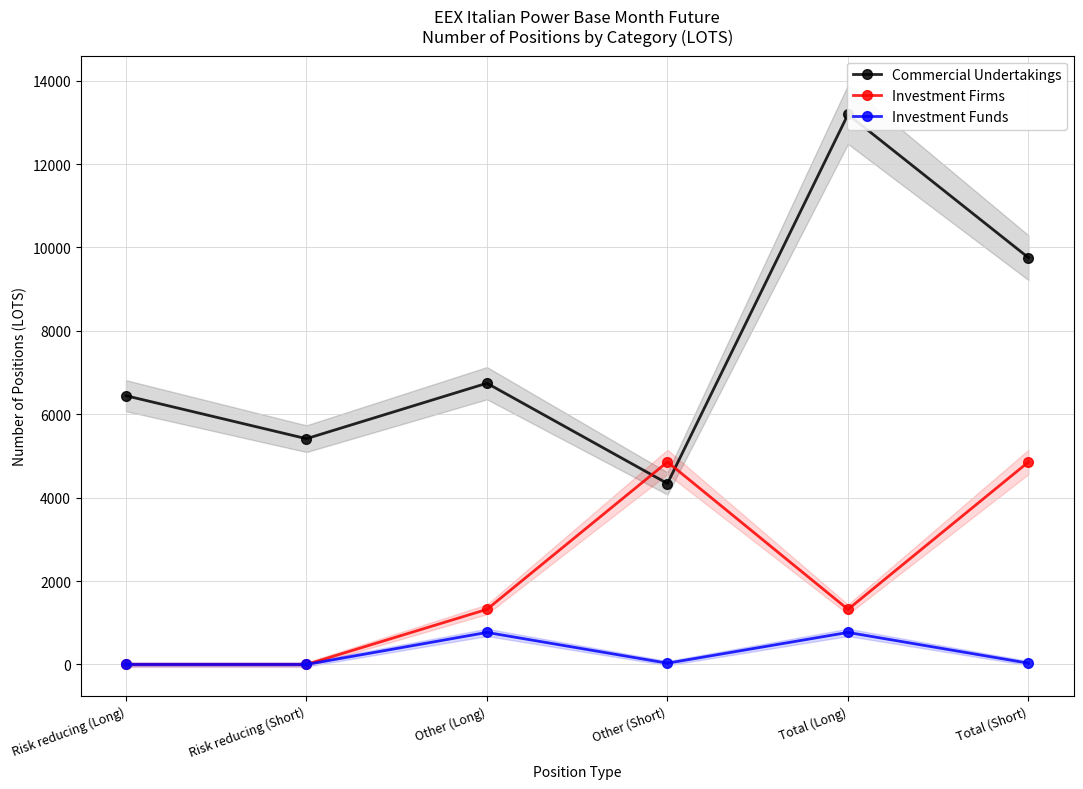

Read the Investment Funds value at Total (Short).

31